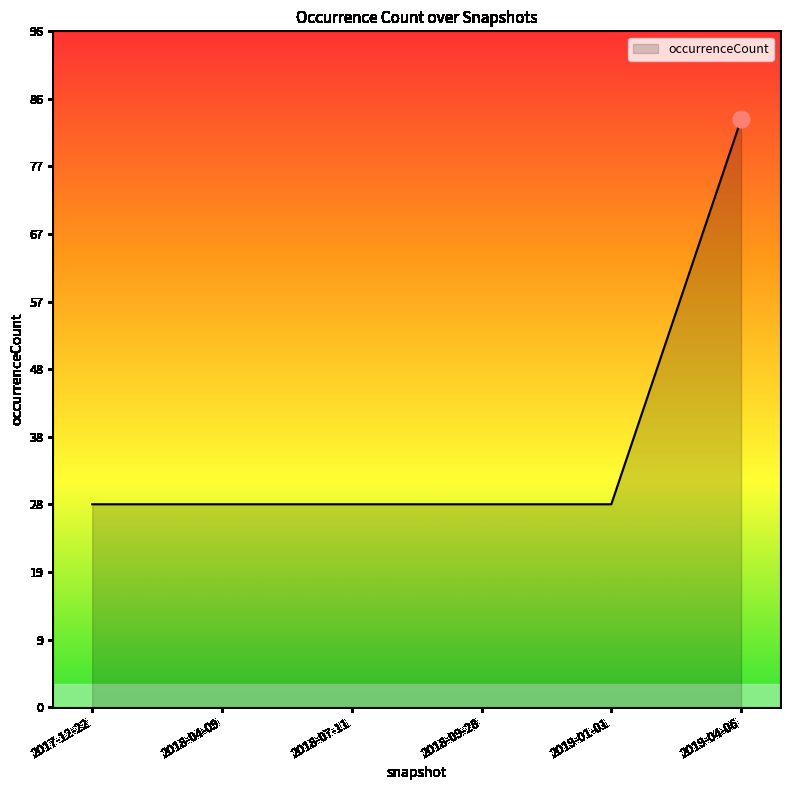

Is this an area chart (filled region under the line)?

Yes